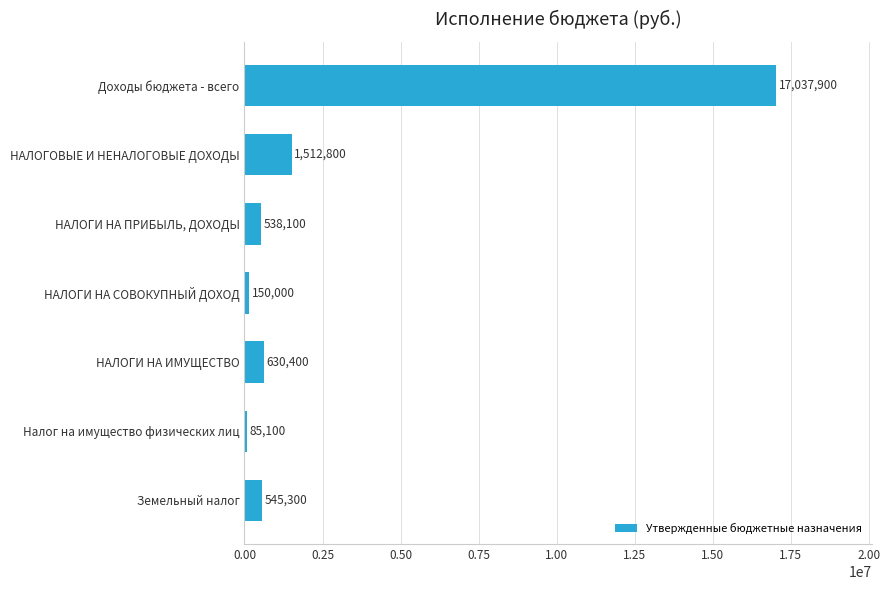

What position from the bottom is НАЛОГИ НА СОВОКУПНЫЙ ДОХОД?

4